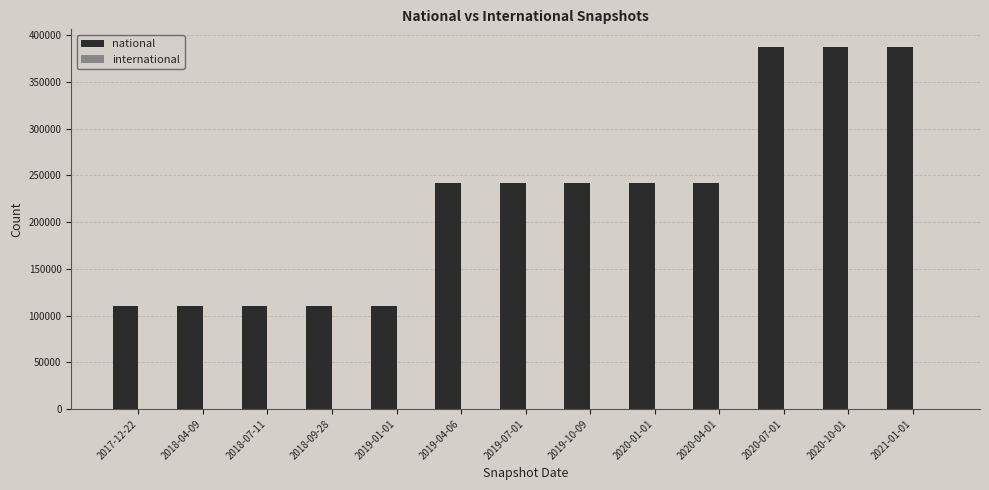

What is the smallest value displayed?

110412